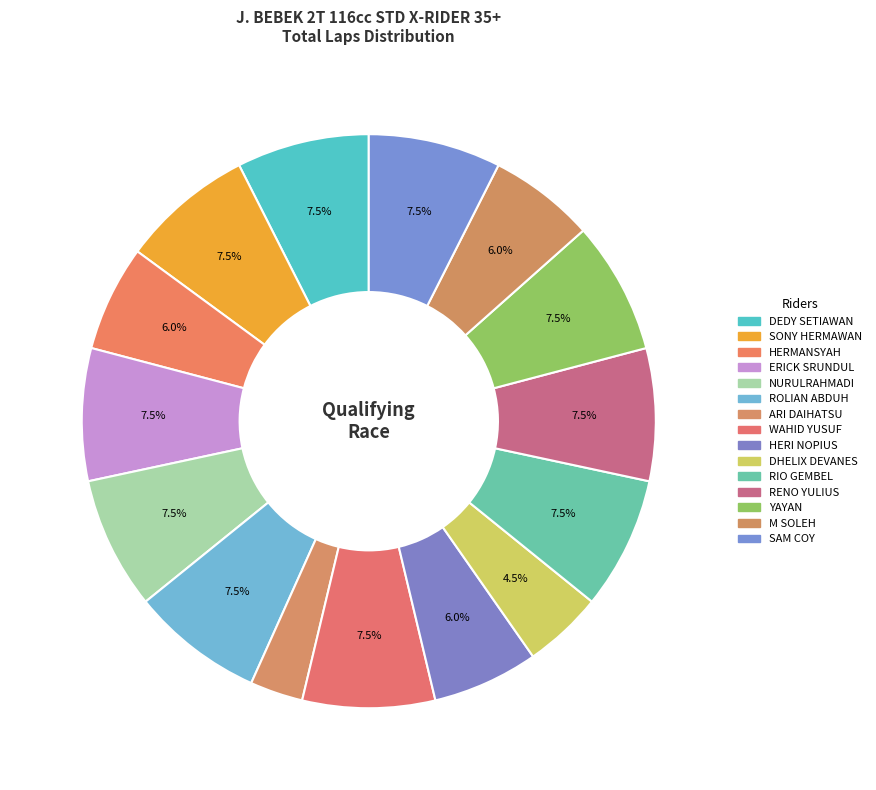

Approximately how many times larger is the value at DEDY SETIAWAN compared to SONY HERMAWAN?

1.0